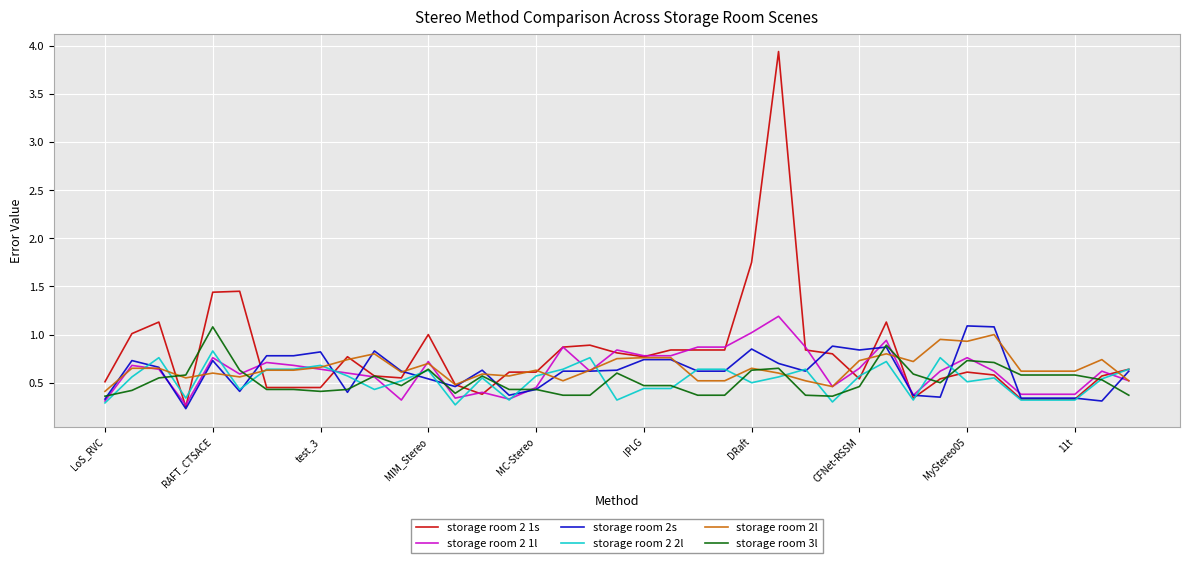

Which series has the widest spread of values?

storage room 2 1s